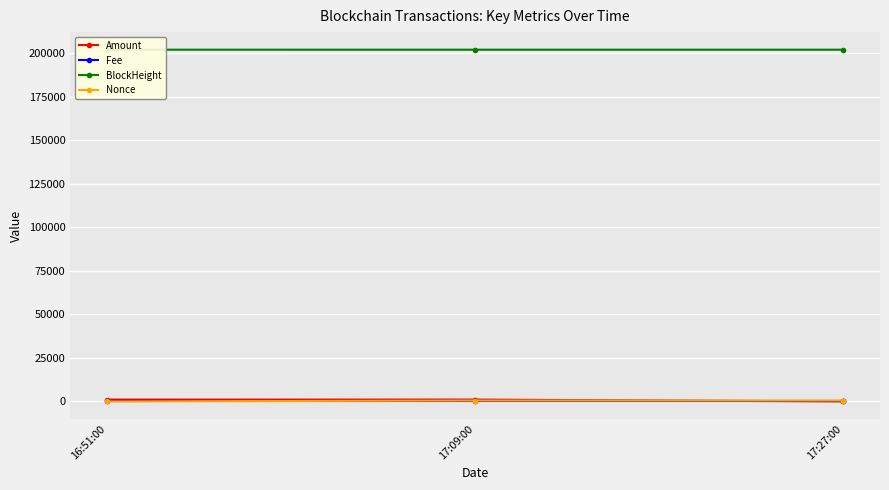

What position from the right is 17:09:00?

2